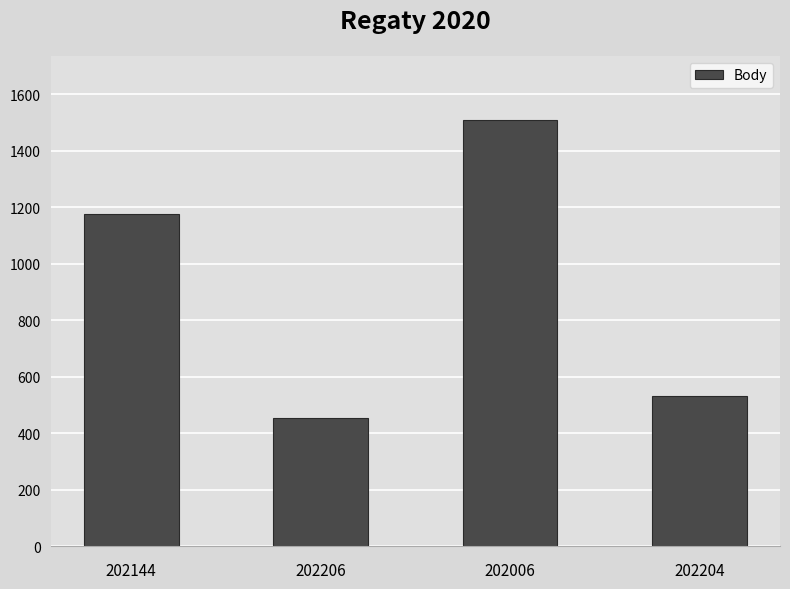

Reading right to left, transcribe all the data shown in this chart.

202204=533	202006=1510	202206=452	202144=1176